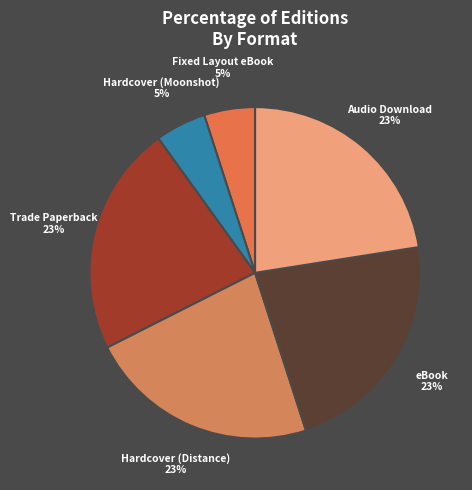

To the nearest percent, what is the difference between the eBook and Fixed Layout eBook slice percentages?

18%